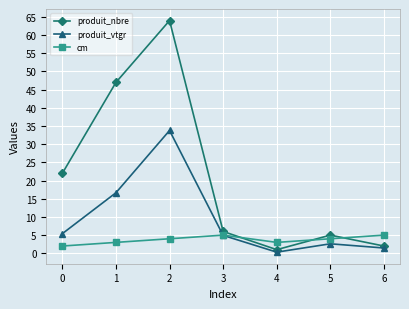

Does the chart have visible grid lines?

Yes